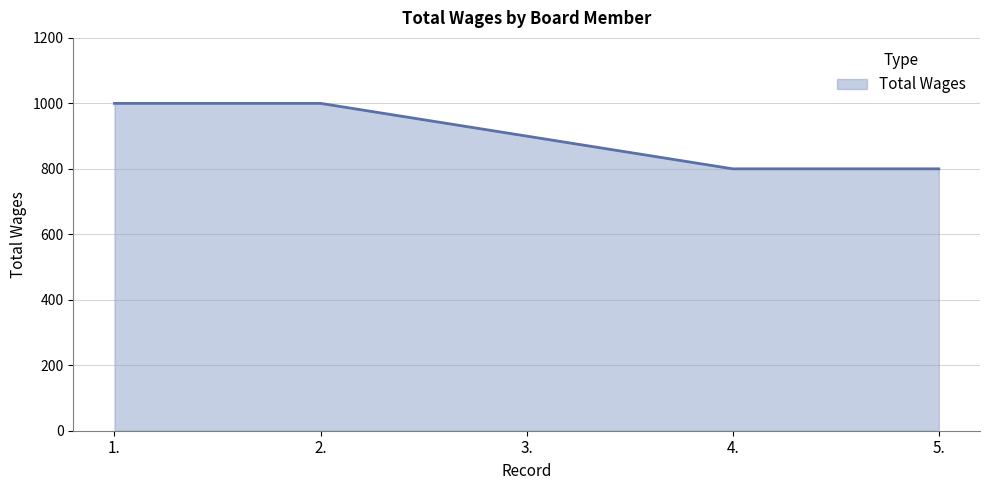

What is the minimum value shown in the chart?

800